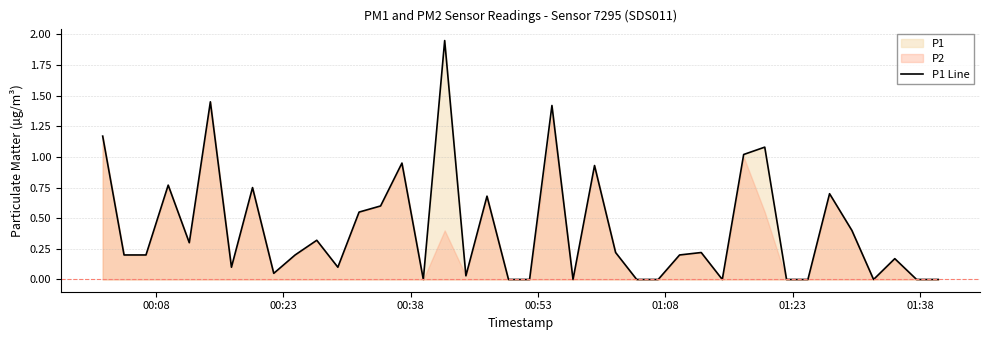

How many data points does each series have?

40